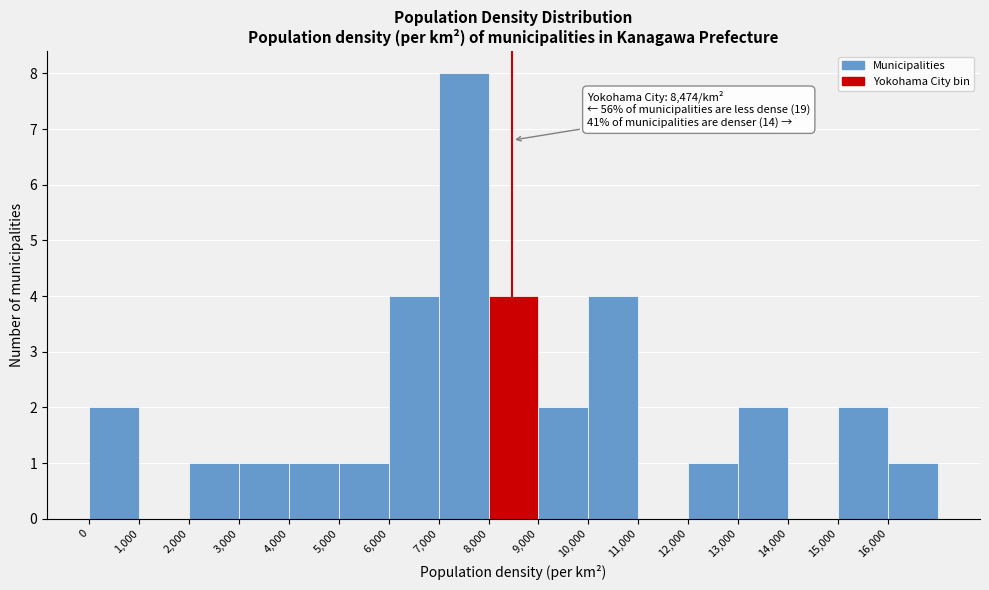

Which range on the x-axis has the tallest bar?

7000 to 8000